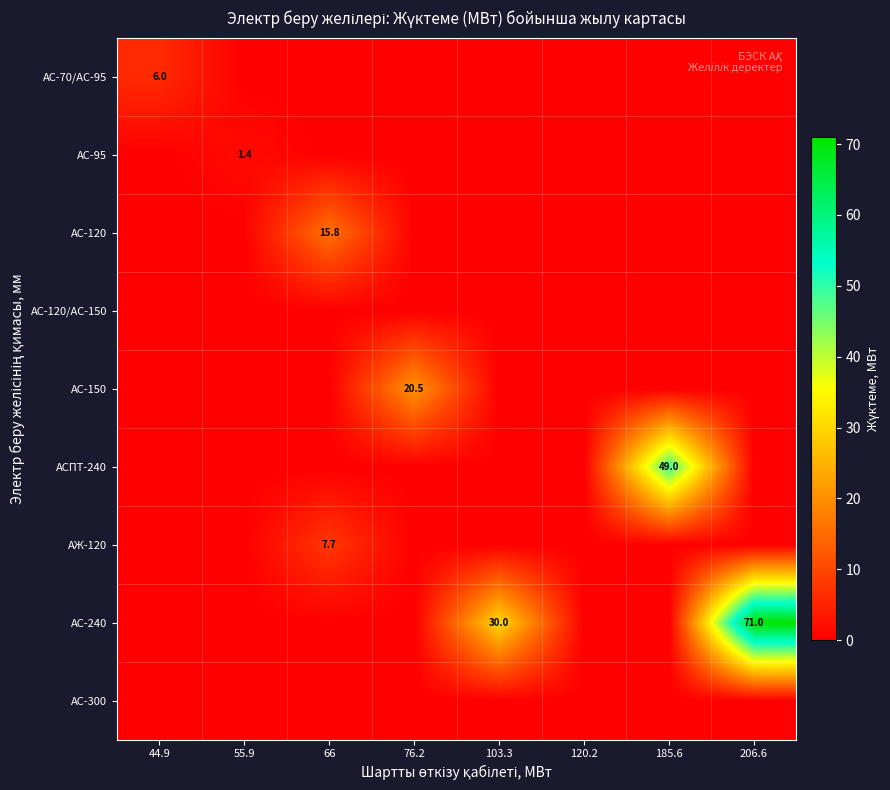

Which series has the largest range (max minus min)?

АС-240